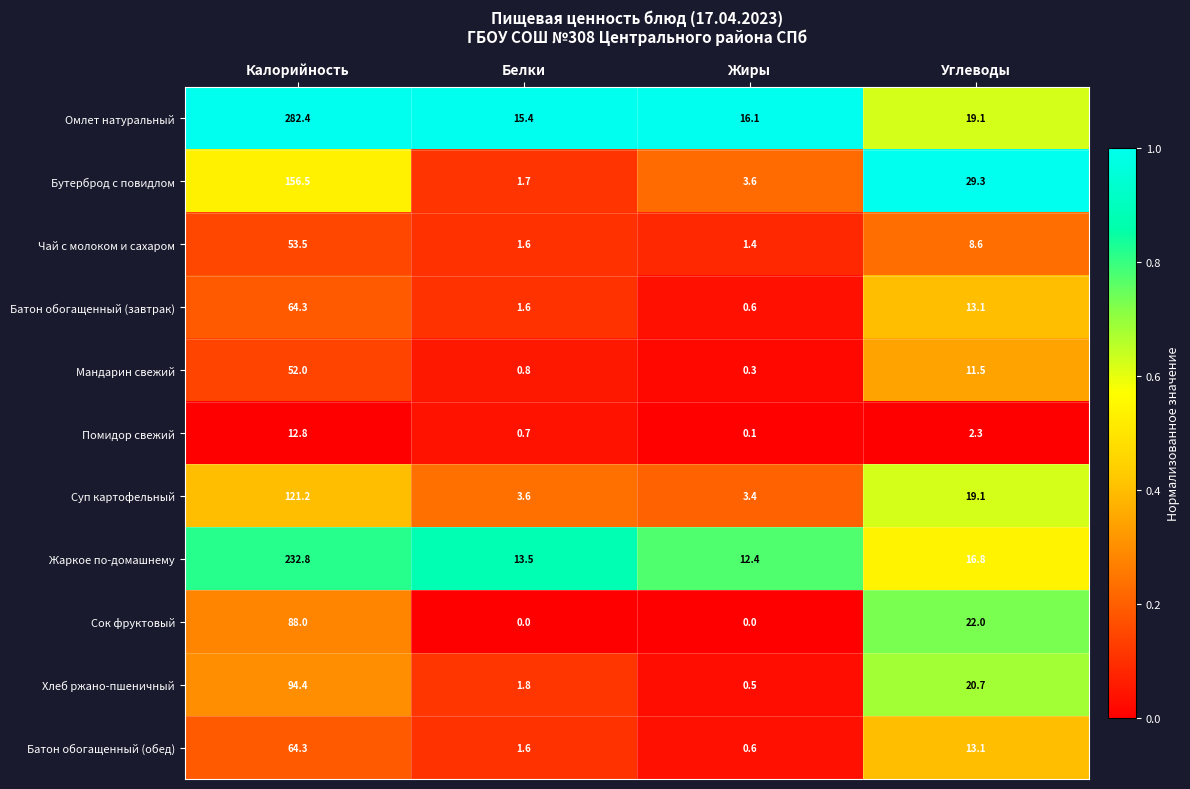

Which series has the largest total across all categories?

Омлет натуральный